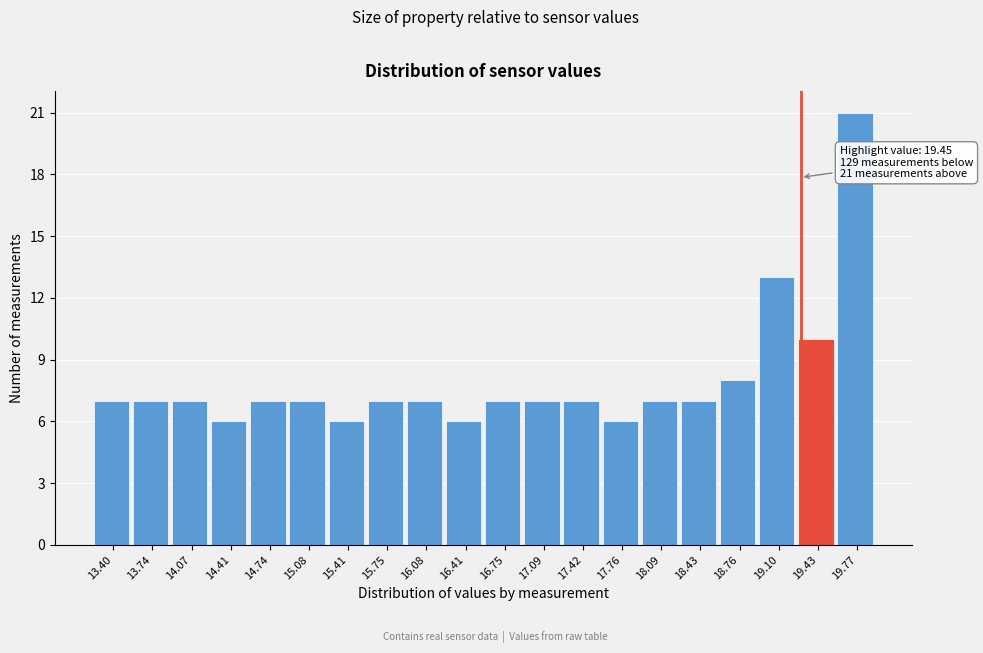

Reading right to left, extract all data points from this chart.

19.77=21	19.43=10	19.10=13	18.76=8	18.43=7	18.09=7	17.76=6	17.42=7	17.09=7	16.75=7	16.41=6	16.08=7	15.75=7	15.41=6	15.08=7	14.74=7	14.41=6	14.07=7	13.74=7	13.40=7